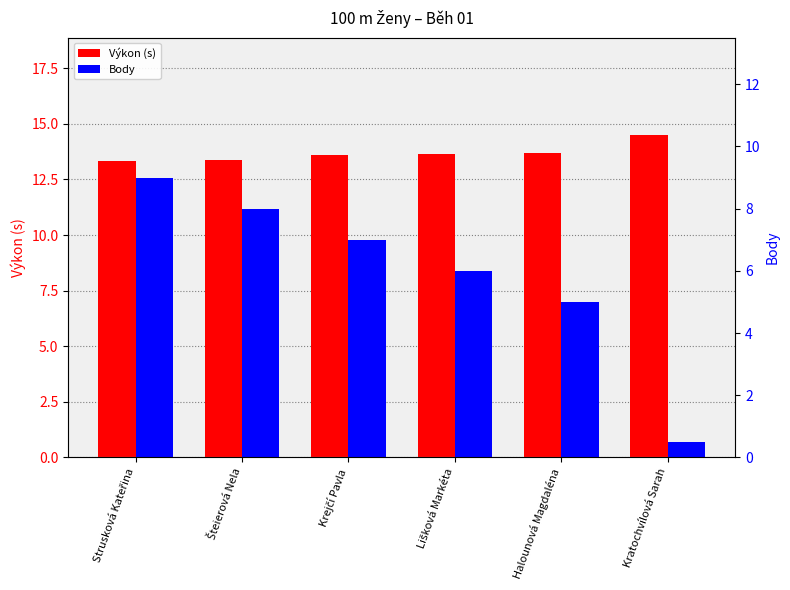

Which series changed the most between Strusková Kateřina and Krejčí Pavla?

Body